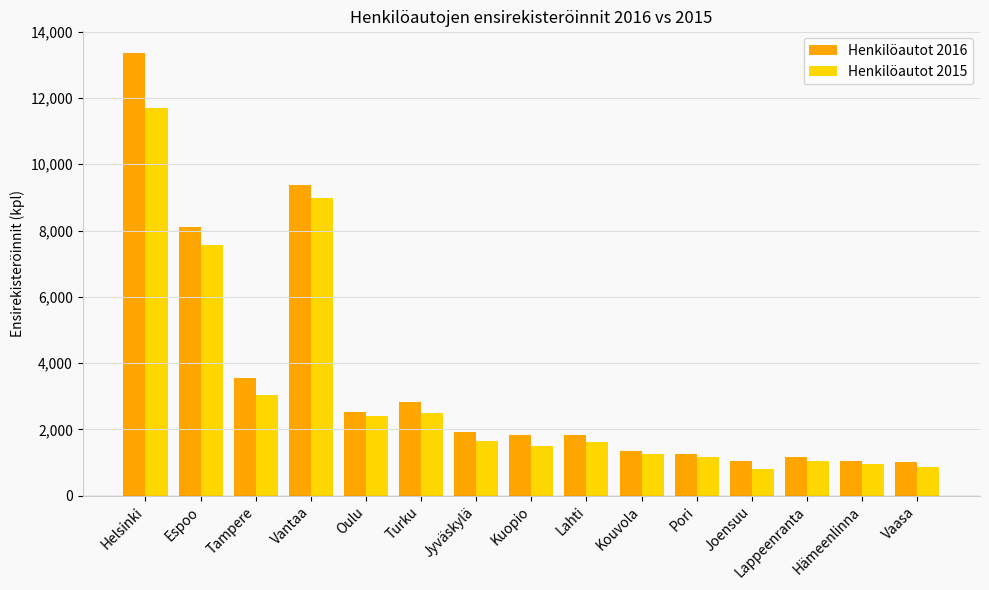

Which series changed the most between Helsinki and Lahti?

Henkilöautot 2016